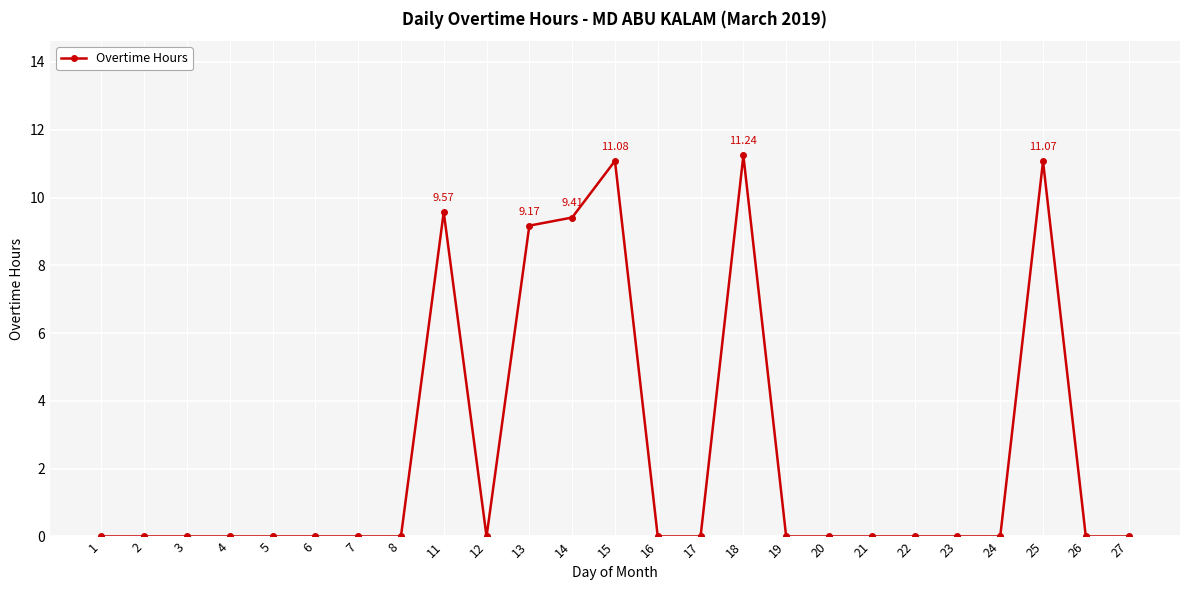

Does the chart display data point markers on the line(s)?

Yes